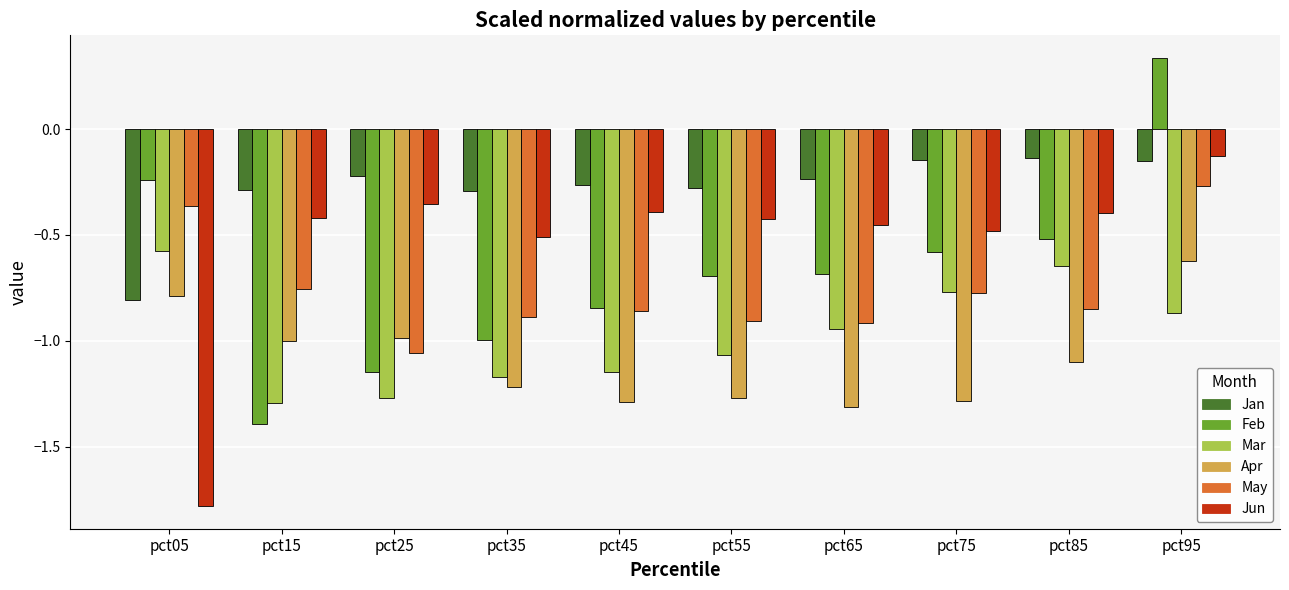

Which category has the lowest value in the Feb series?

pct15